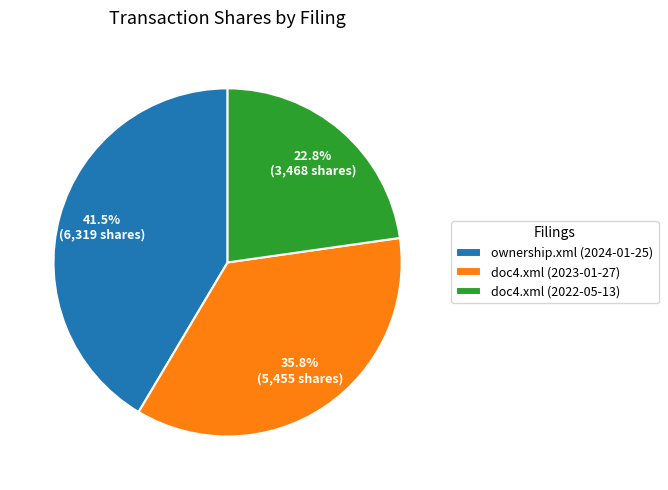

To the nearest percent, what is the difference between the ownership.xml (2024-01-25) and doc4.xml (2022-05-13) slice percentages?

19%